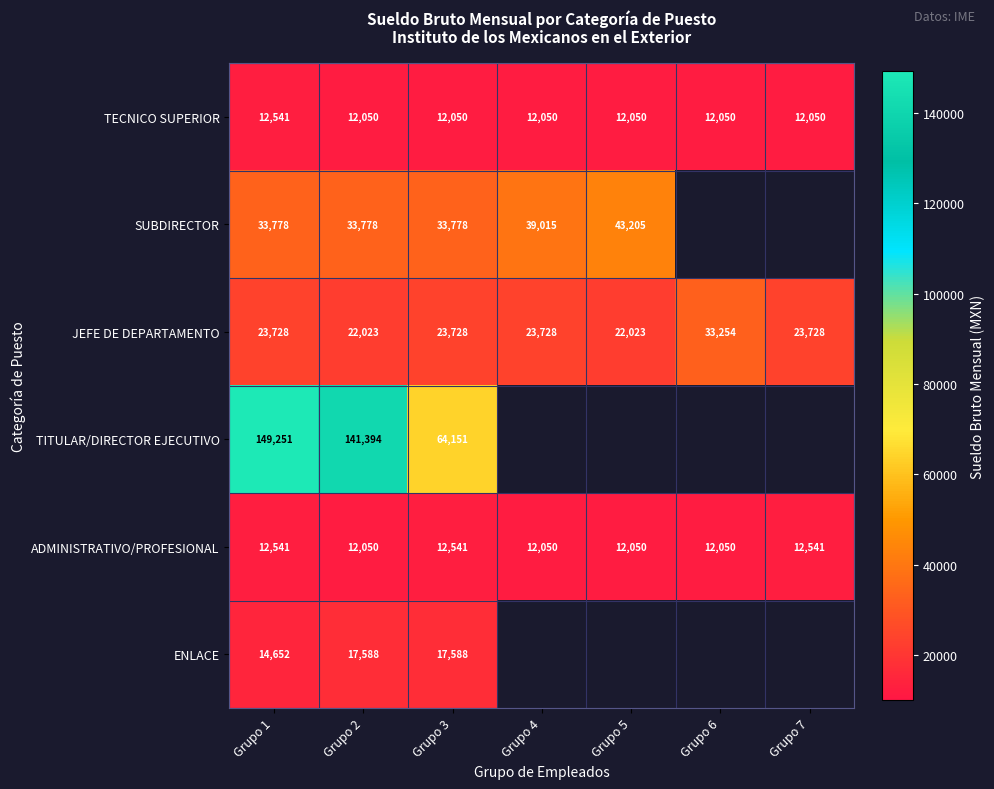

What is the difference between the highest and lowest values at Grupo 1?

136710